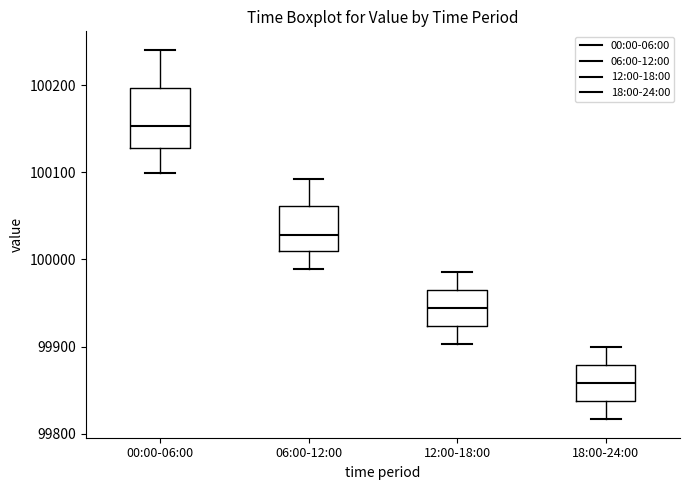

Reading left to right, transcribe this box plot: for each box, give where its median line is, the range the box spans, and where its two whiskers end, as read against the y-axis. The values are not printed on the chart, so give them approximately, as read against the axis.

00:00-06:00: median 100150, box 100130 to 100200, whiskers 100100 to 100240
06:00-12:00: median 100030, box 100010 to 100060, whiskers 99990 to 100090
12:00-18:00: median 99940, box 99920 to 99960, whiskers 99900 to 99990
18:00-24:00: median 99860, box 99840 to 99880, whiskers 99820 to 99900